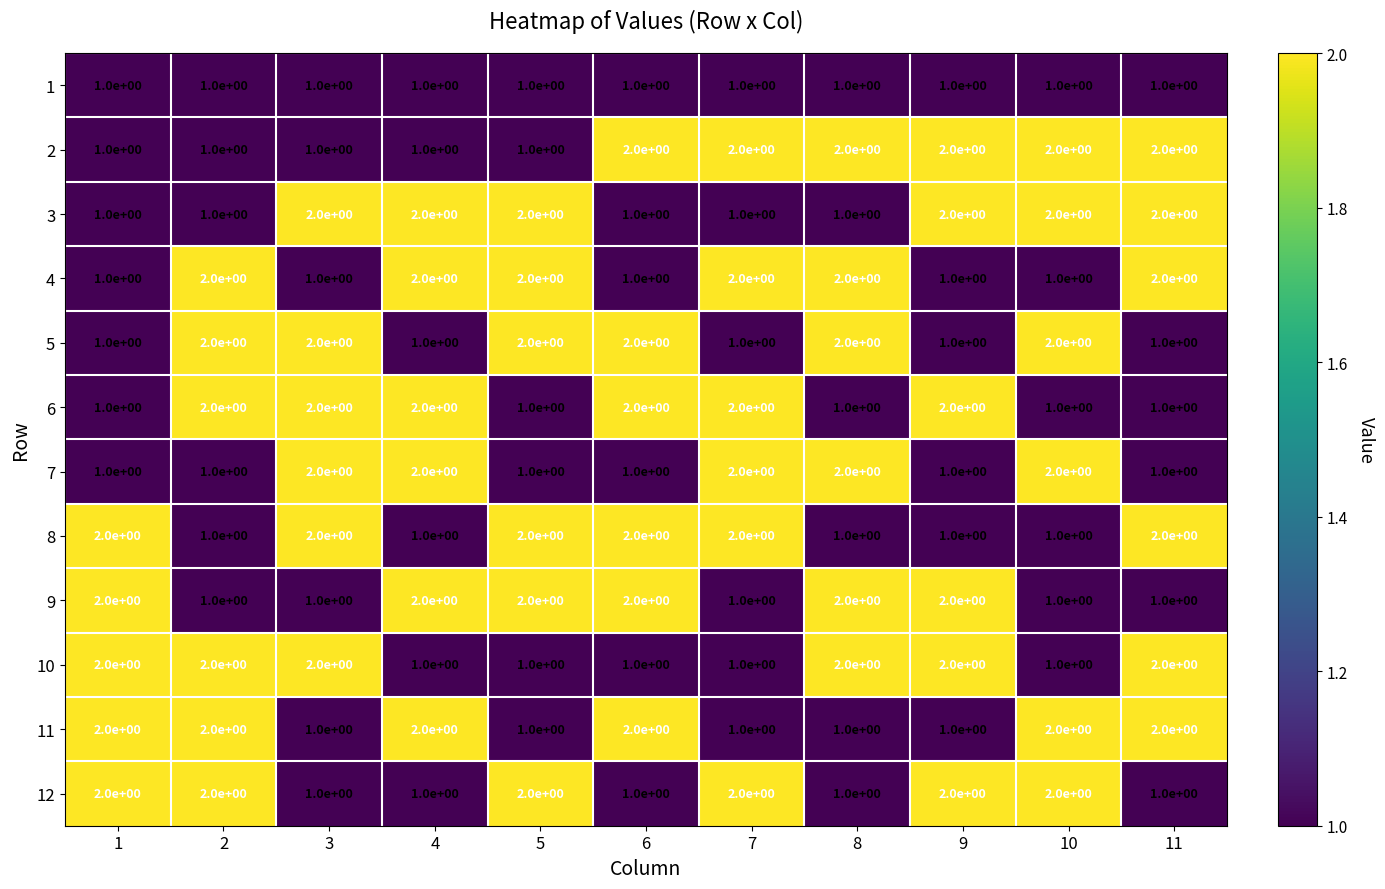

What is the total value across all series at 7?

18